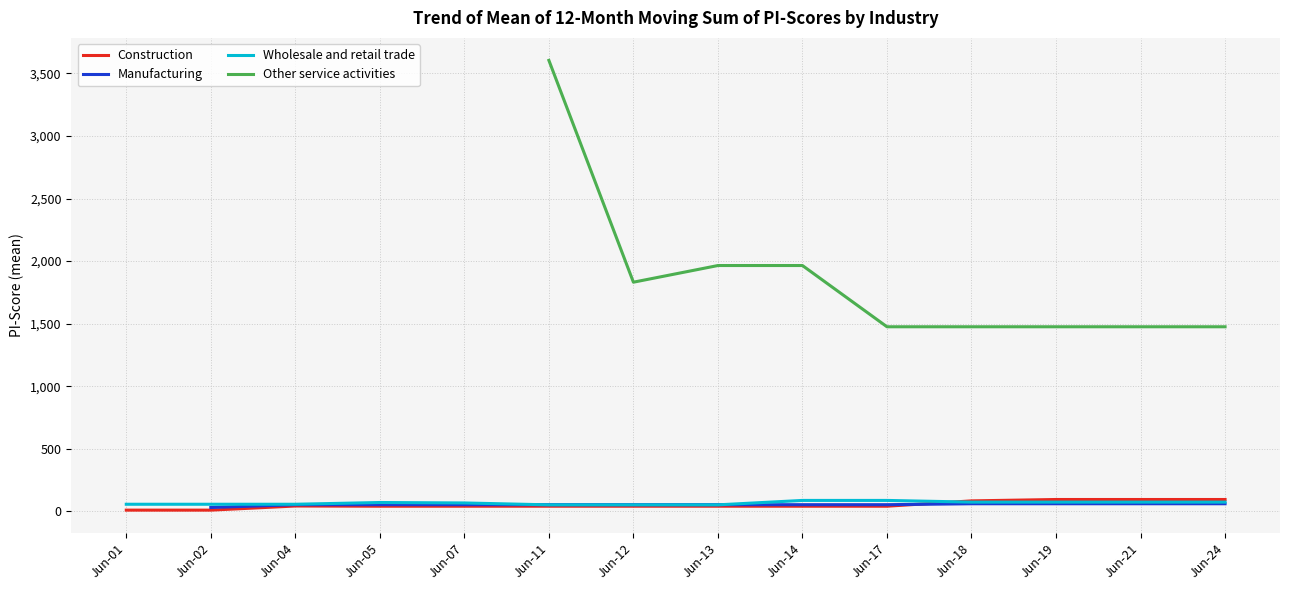

Which series changed the most between Jun-07 and Jun-13?

Wholesale and retail trade